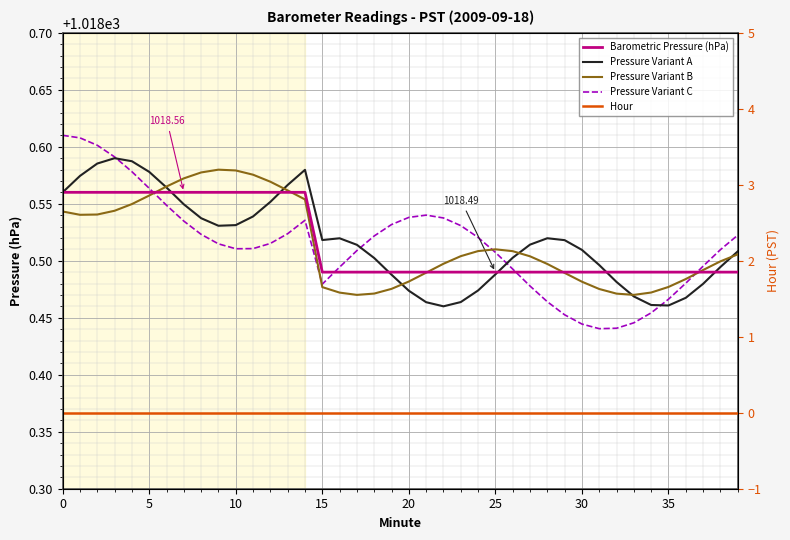

True or false: Pressure Variant A and Barometric Pressure (hPa) intersect in this chart.

True